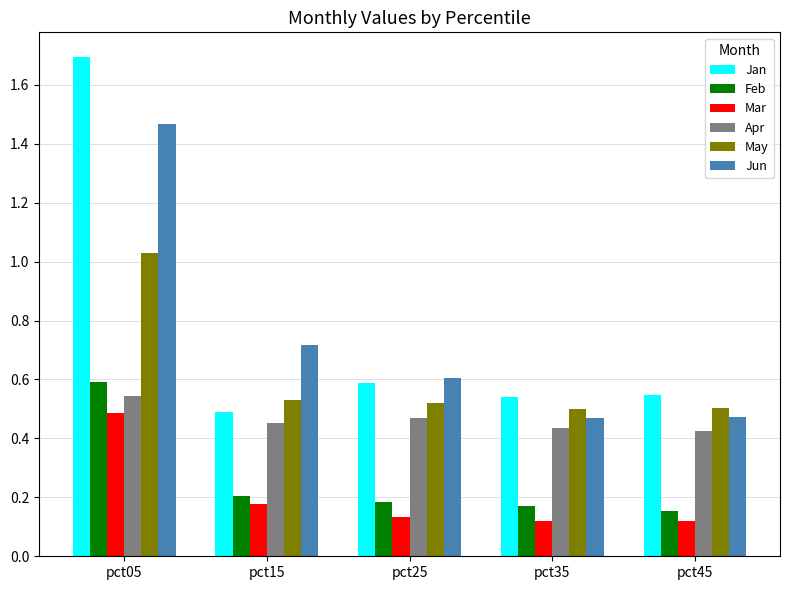

At which category is the sum across all series the highest?

pct05